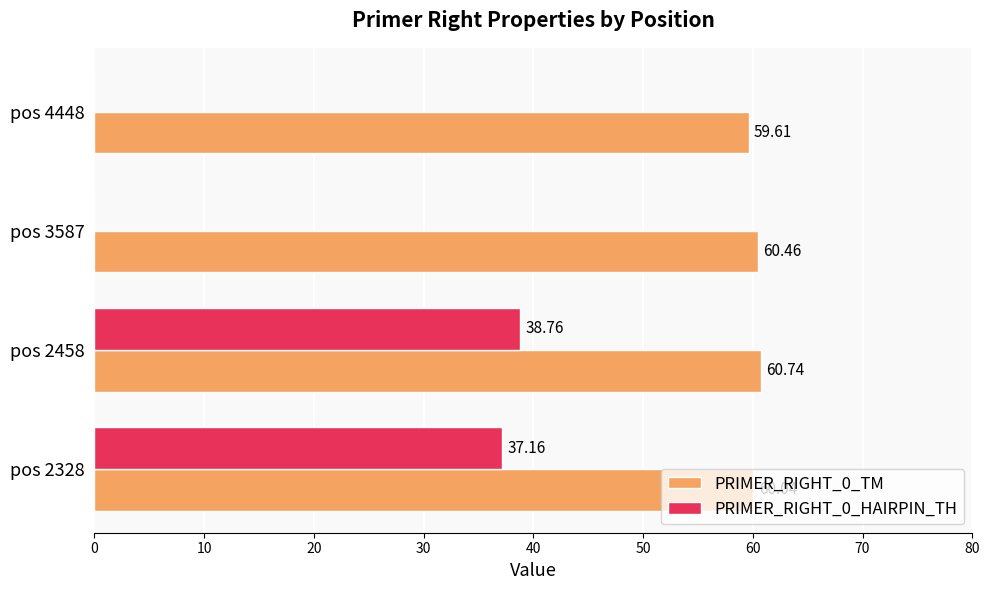

What is the sum of all PRIMER_RIGHT_0_TM values?

240.8